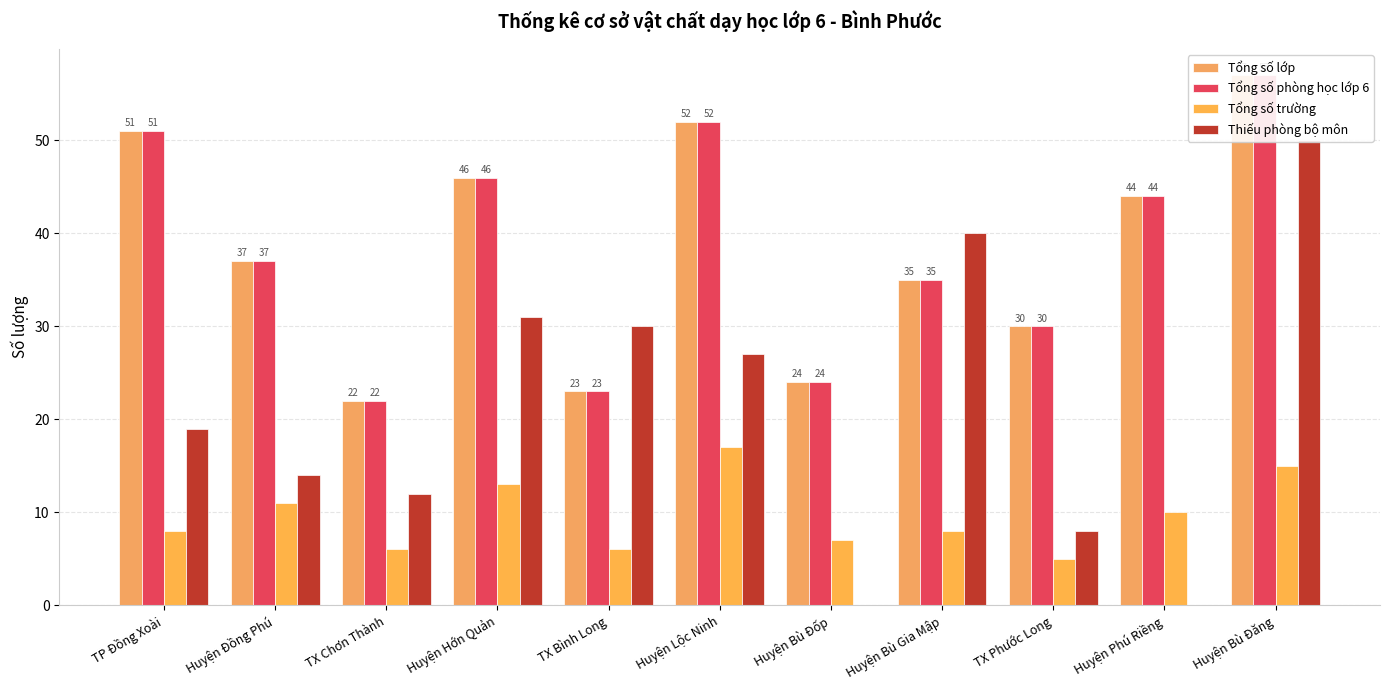

Which series has the largest range (max minus min)?

Thiếu phòng bộ môn